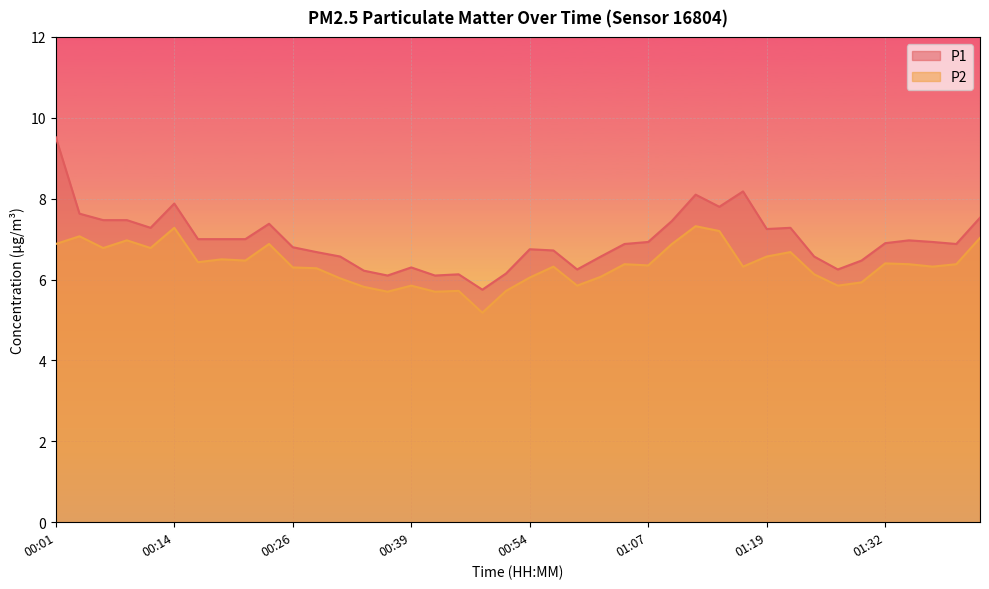

What is the difference between the P2 values at 00:26 and 00:54?

0.2